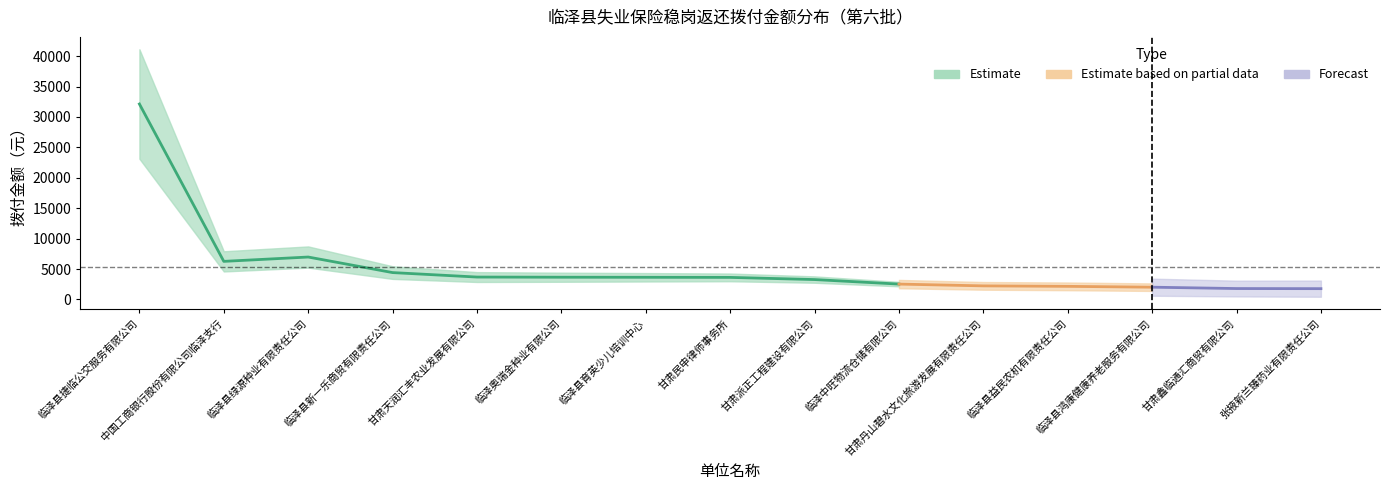

True or false: 拨付金额(后段-Forecast) has a value of 2374.6 at 甘肃天润汇丰农业发展有限公司.

False